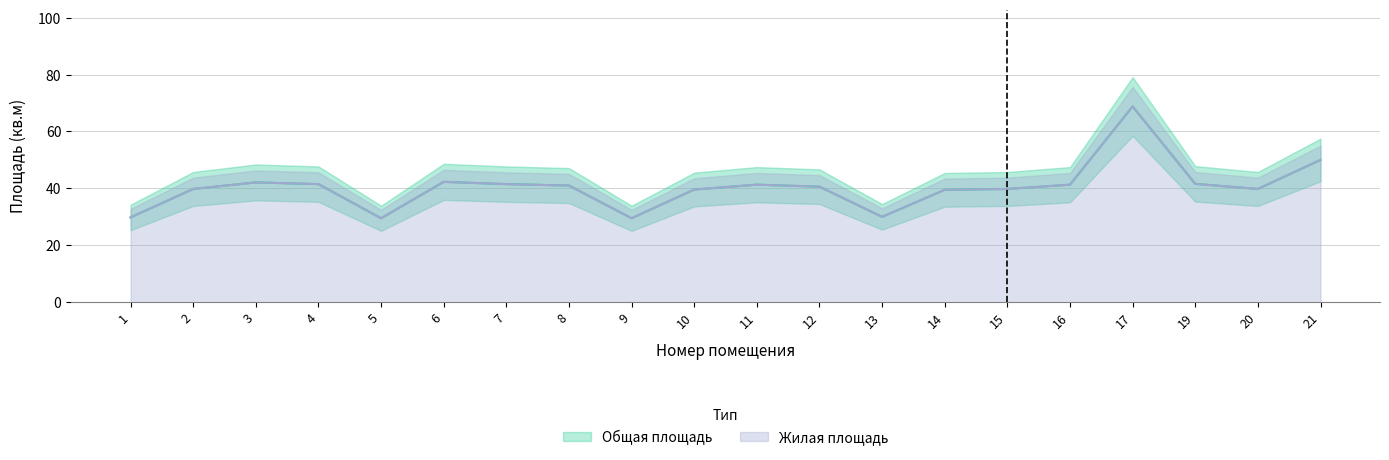

True or false: Общая площадь and Жилая площадь cross at least once.

False